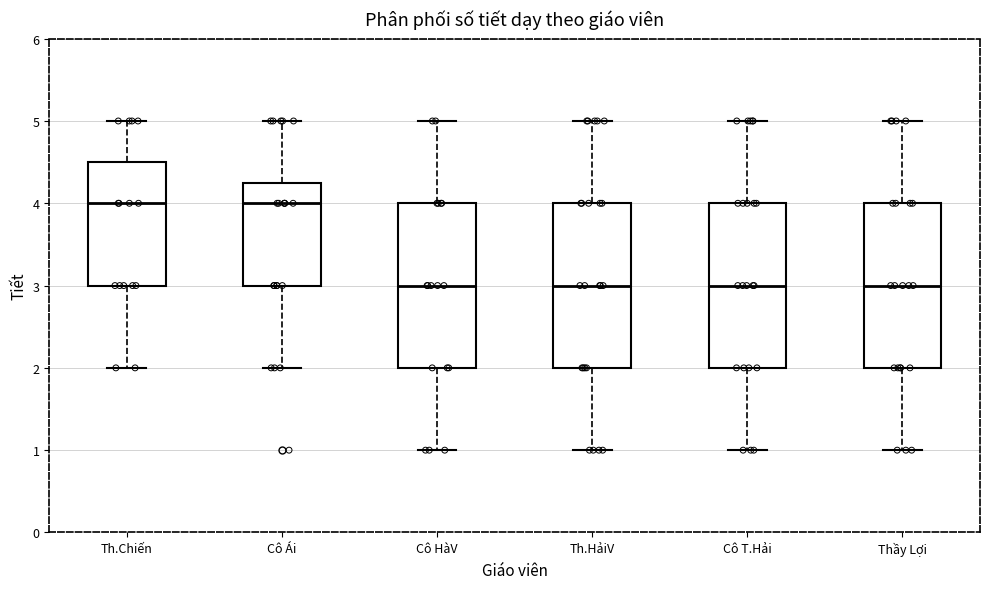

Reading left to right, transcribe this box plot: for each box, give where its median line is, the range the box spans, and where its two whiskers end, as read against the y-axis. The values are not printed on the chart, so give them approximately, as read against the axis.

Th.Chiến: median 4.0, box 3.0 to 4.5, whiskers 2.0 to 5.0
Cô Ái: median 4.0, box 3.0 to 4.3, whiskers 2.0 to 5.0
Cô HàV: median 3.0, box 2.0 to 4.0, whiskers 1.0 to 5.0
Th.HảiV: median 3.0, box 2.0 to 4.0, whiskers 1.0 to 5.0
Cô T.Hải: median 3.0, box 2.0 to 4.0, whiskers 1.0 to 5.0
Thầy Lợi: median 3.0, box 2.0 to 4.0, whiskers 1.0 to 5.0